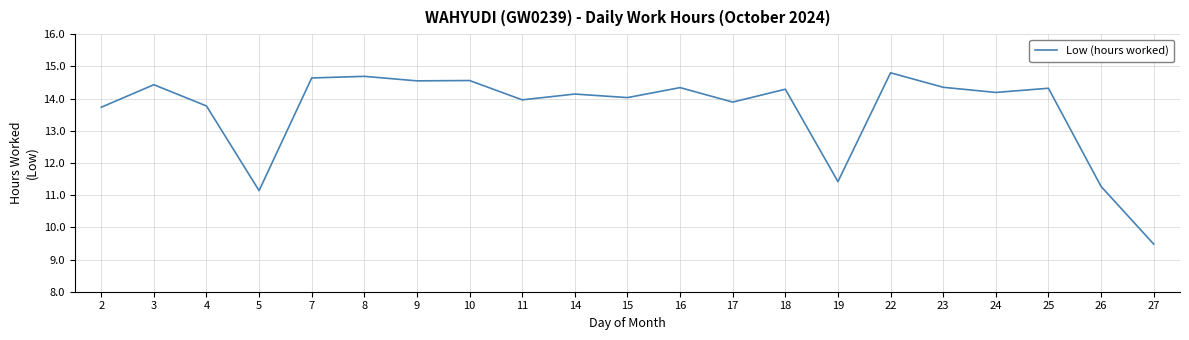

The chart shows a value of 11.1 at 5. True or false?

True